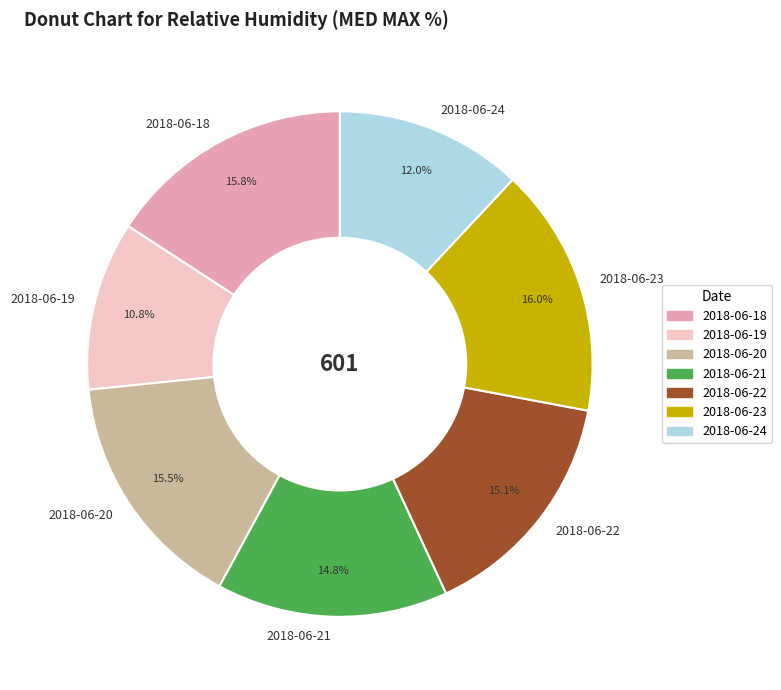

To the nearest percent, what is the average slice percentage?

14%